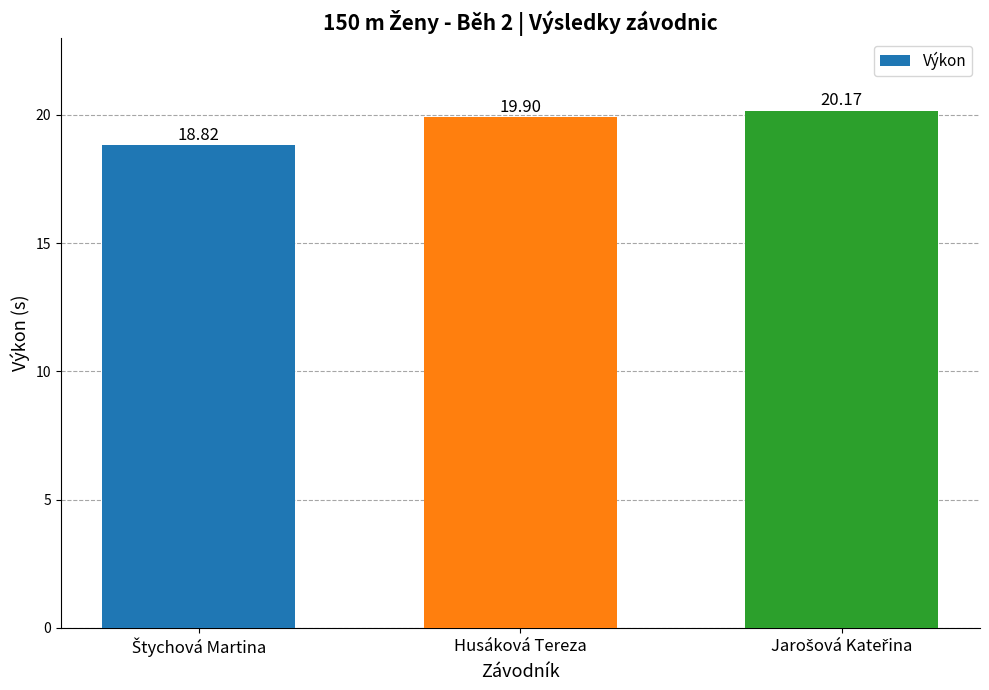

What is the average value?

19.6